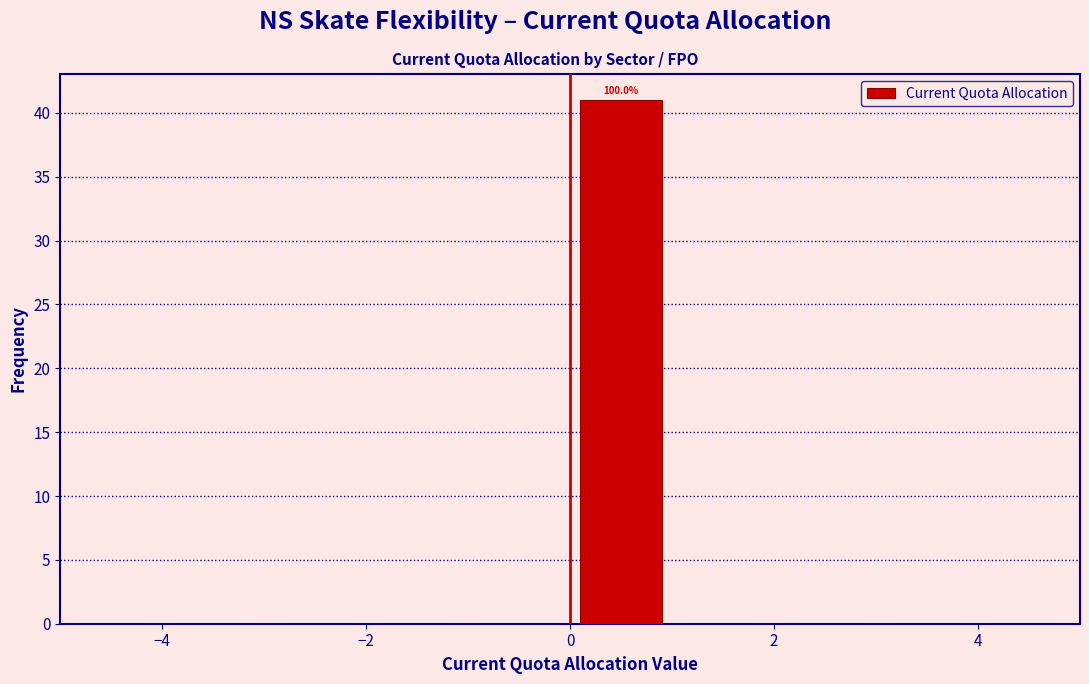

Which range on the x-axis has the tallest bar?

0 to 1